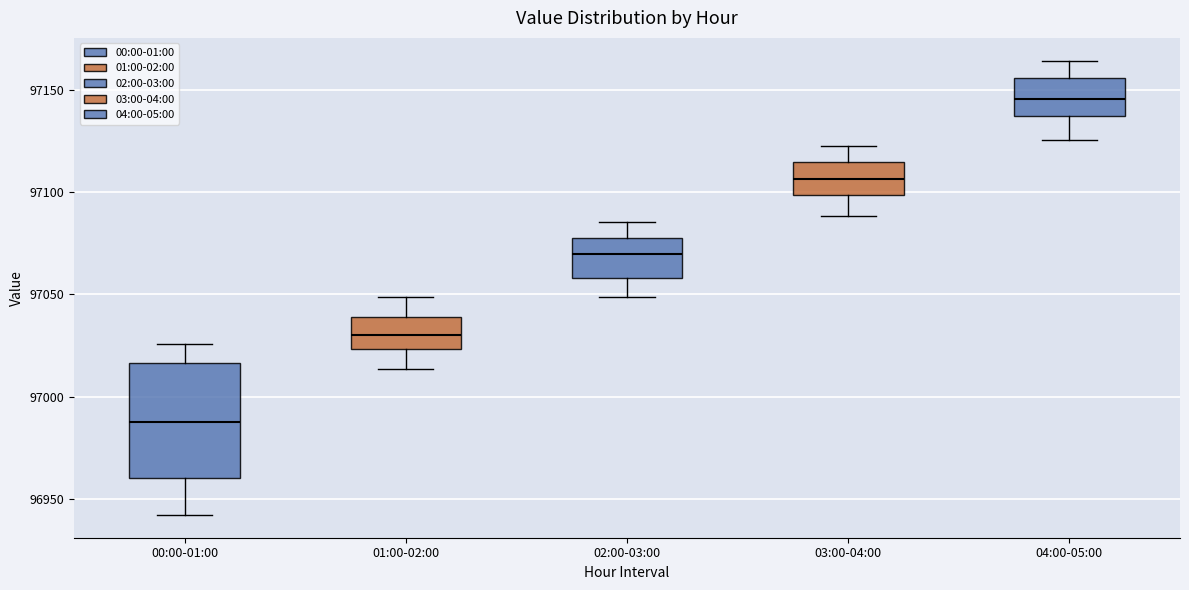

Reading left to right, read every box against the y-axis: the position of its median line, the range the box covers, and the ends of its whiskers. The values are not printed on the chart, so give them approximately, as read against the axis.

00:00-01:00: median 96985, box 96960 to 97015, whiskers 96940 to 97025
01:00-02:00: median 97030, box 97025 to 97040, whiskers 97015 to 97050
02:00-03:00: median 97070, box 97060 to 97080, whiskers 97050 to 97085
03:00-04:00: median 97105, box 97100 to 97115, whiskers 97090 to 97125
04:00-05:00: median 97145, box 97135 to 97155, whiskers 97125 to 97165